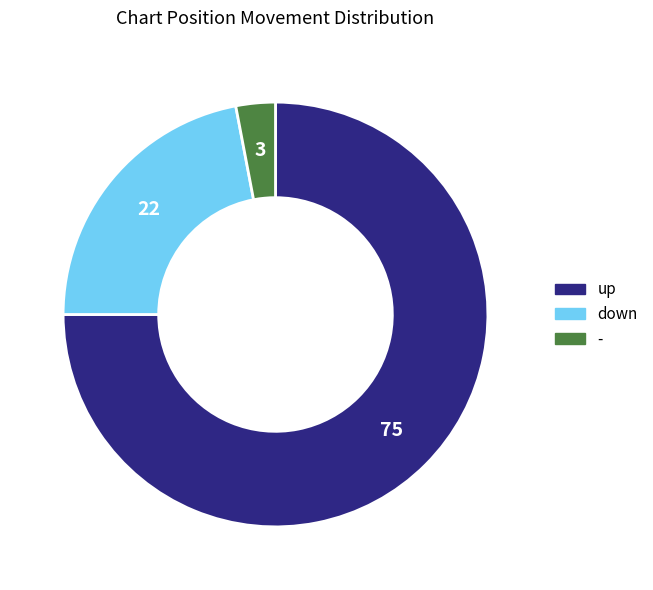

How many segments does this pie chart have?

3